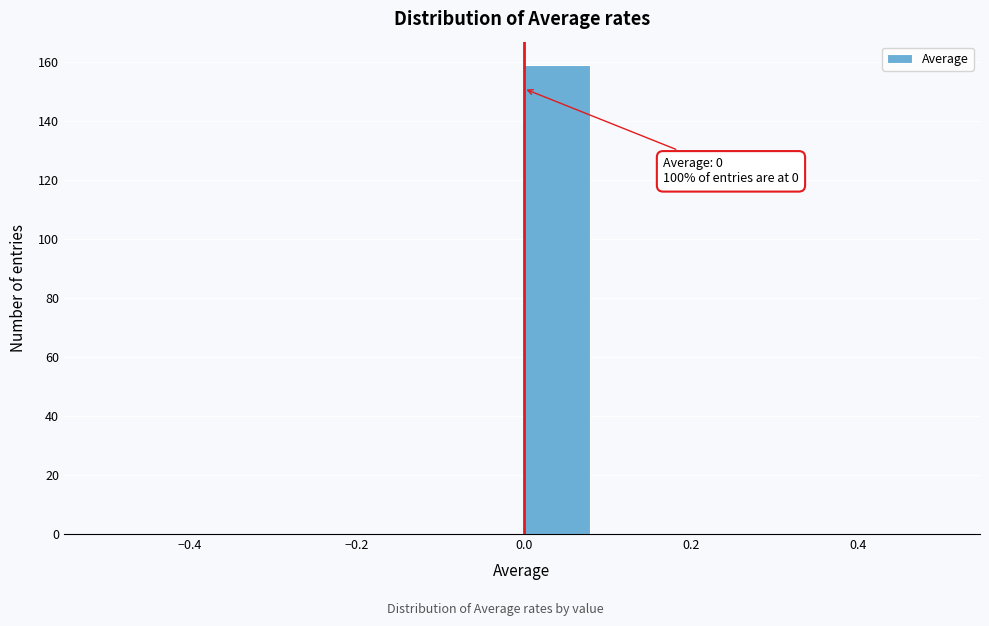

Over which range of the x-axis is the bar tallest?

0.00 to 0.08